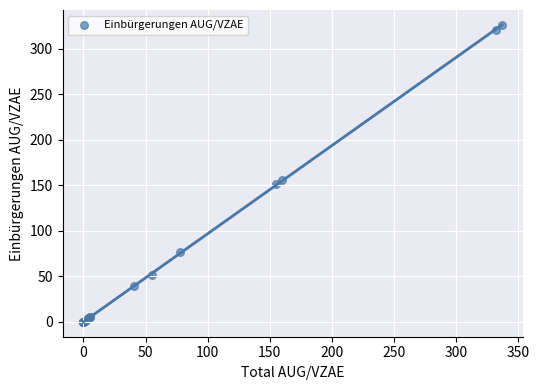

What Y value in the scatter plot is closest to 163?

156